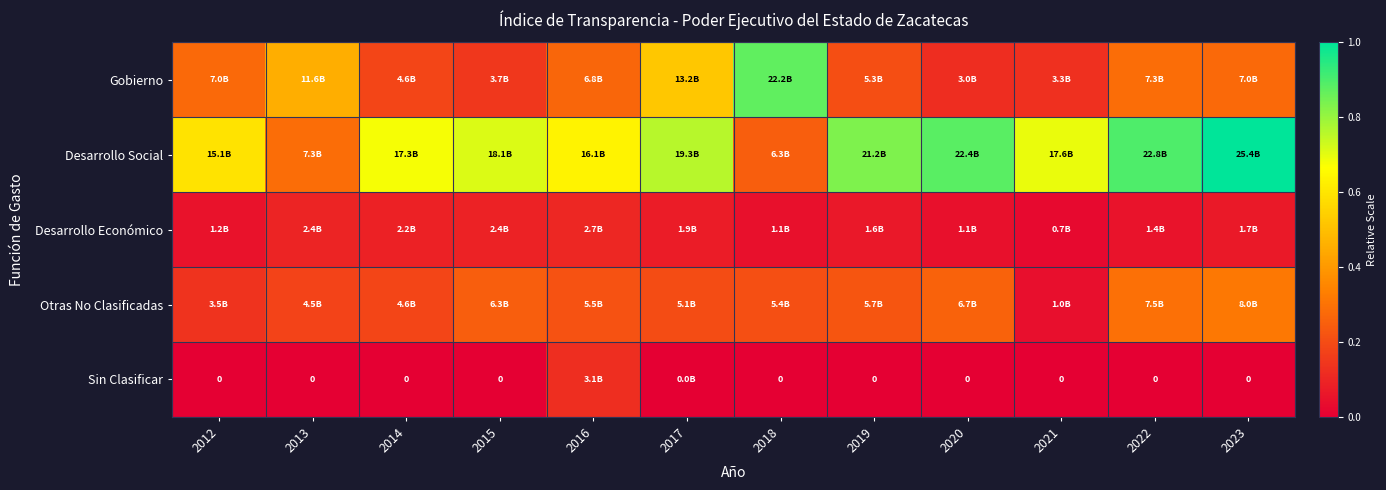

The value of Otras No Clasificadas at 2014 is 0.3. True or false?

False